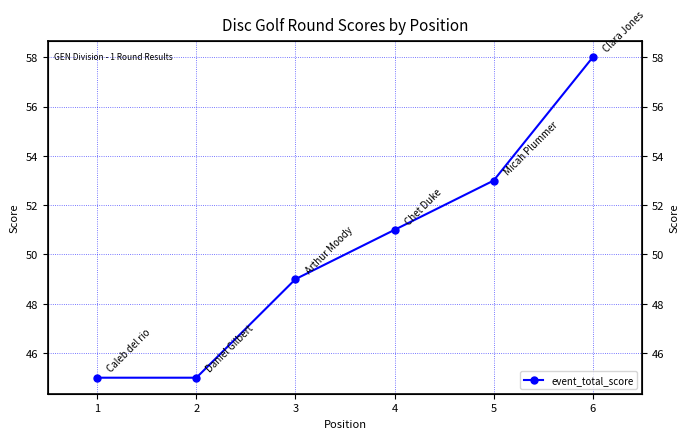

True or false: there are more than 0 points higher than both neighbors.

False